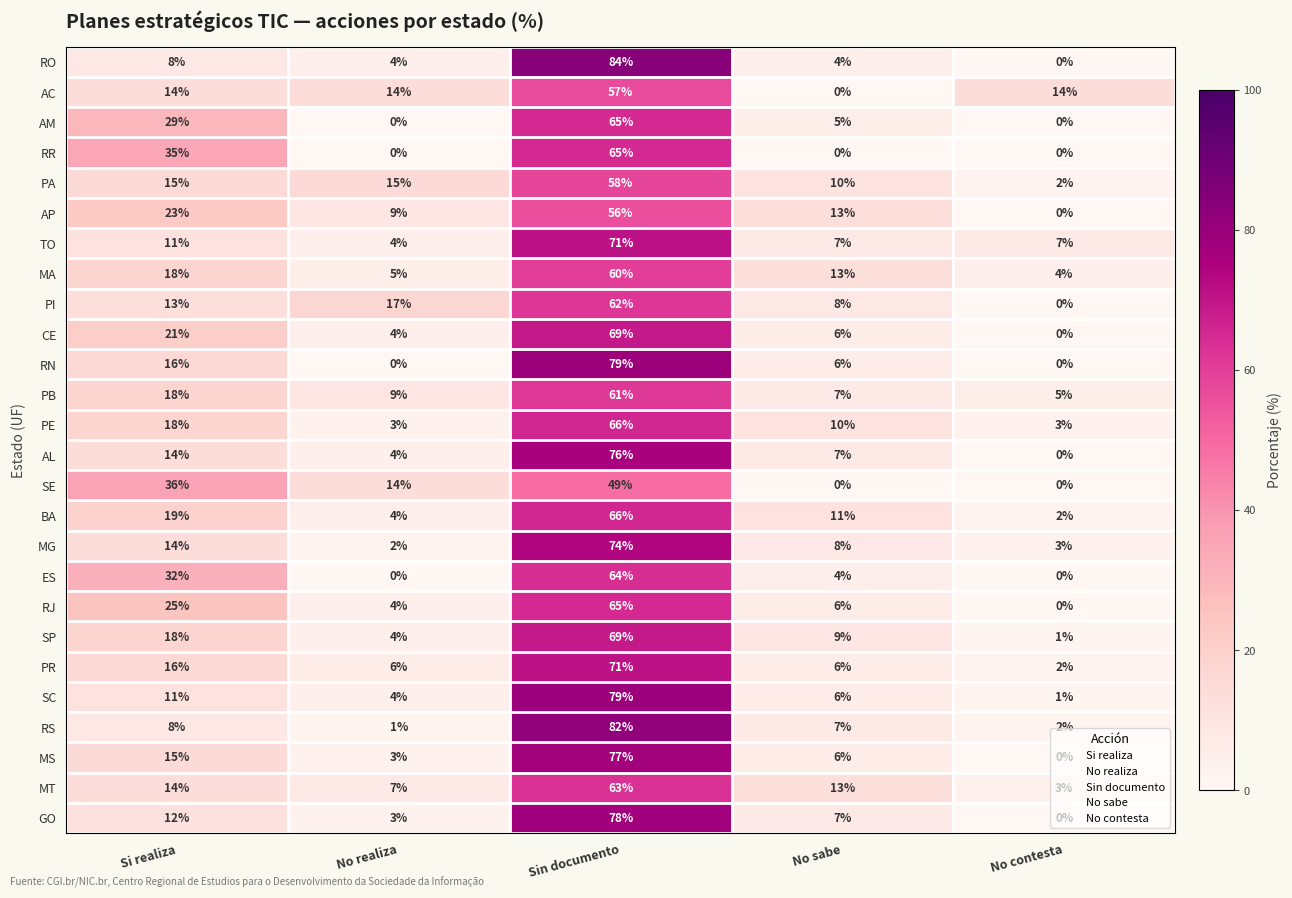

How many data points does each series have?

5